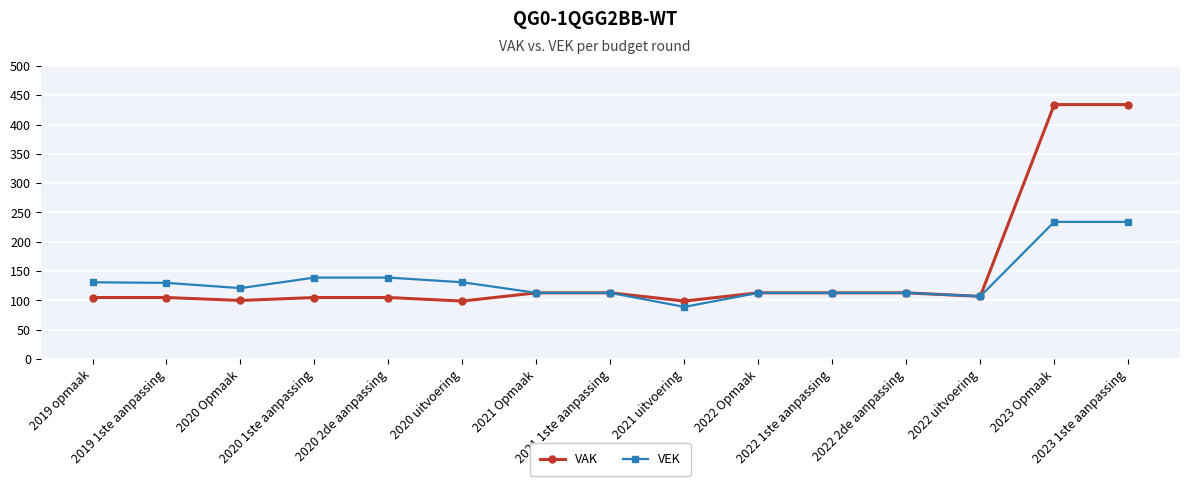

What value does the VAK series have at 2023 Opmaak?

434